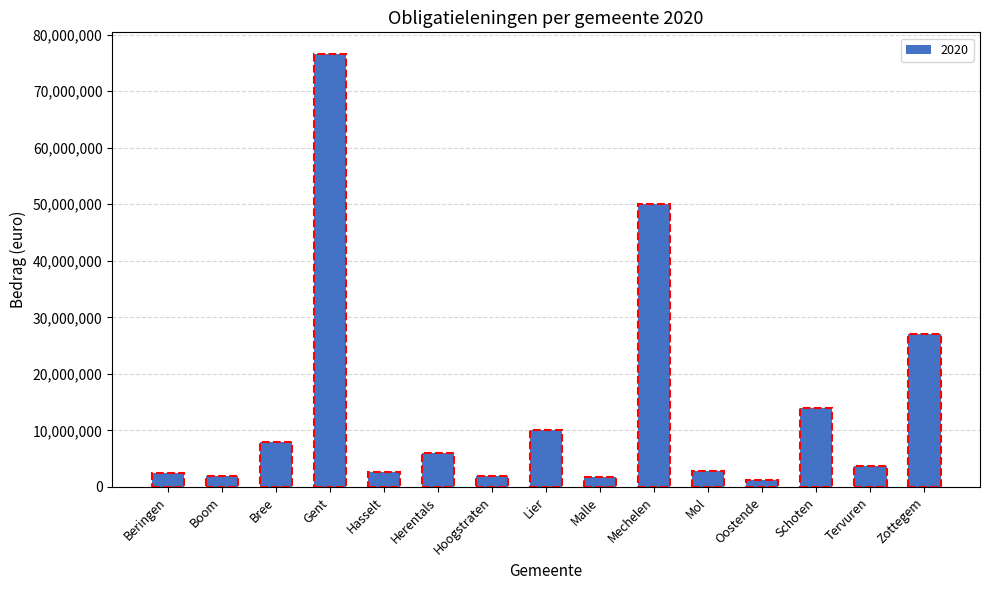

What is the approximate value at Beringen?

2500000